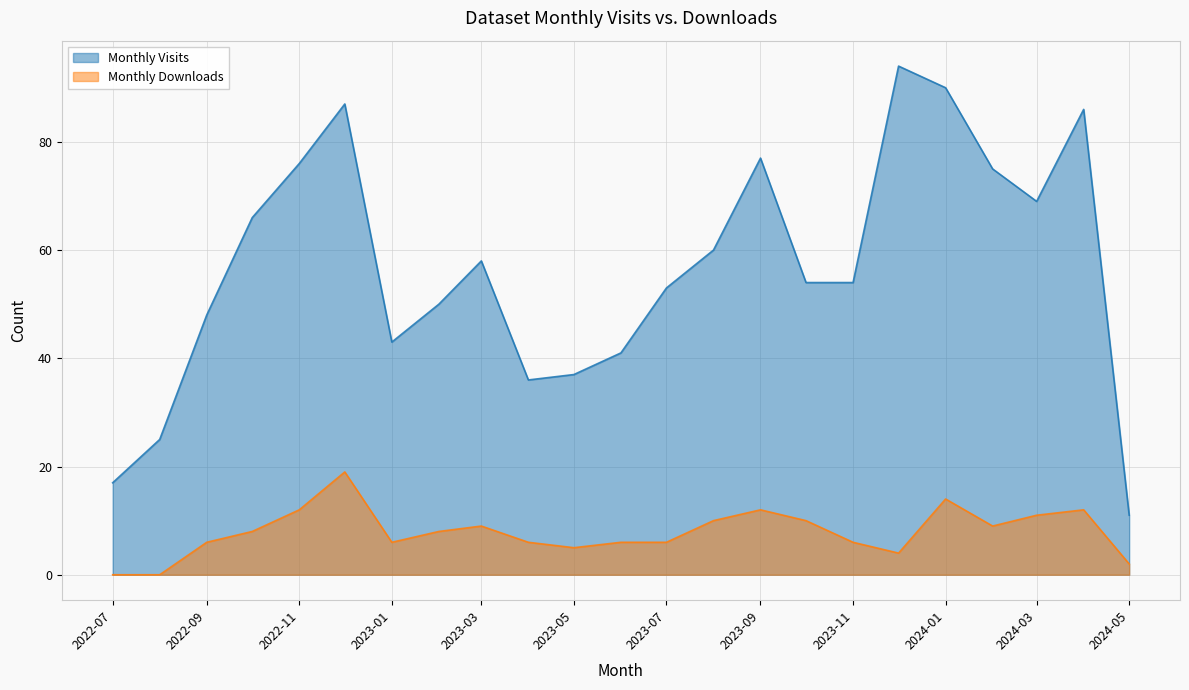

Between 2023-02 and 2023-04, which series saw the biggest shift?

Monthly Visits